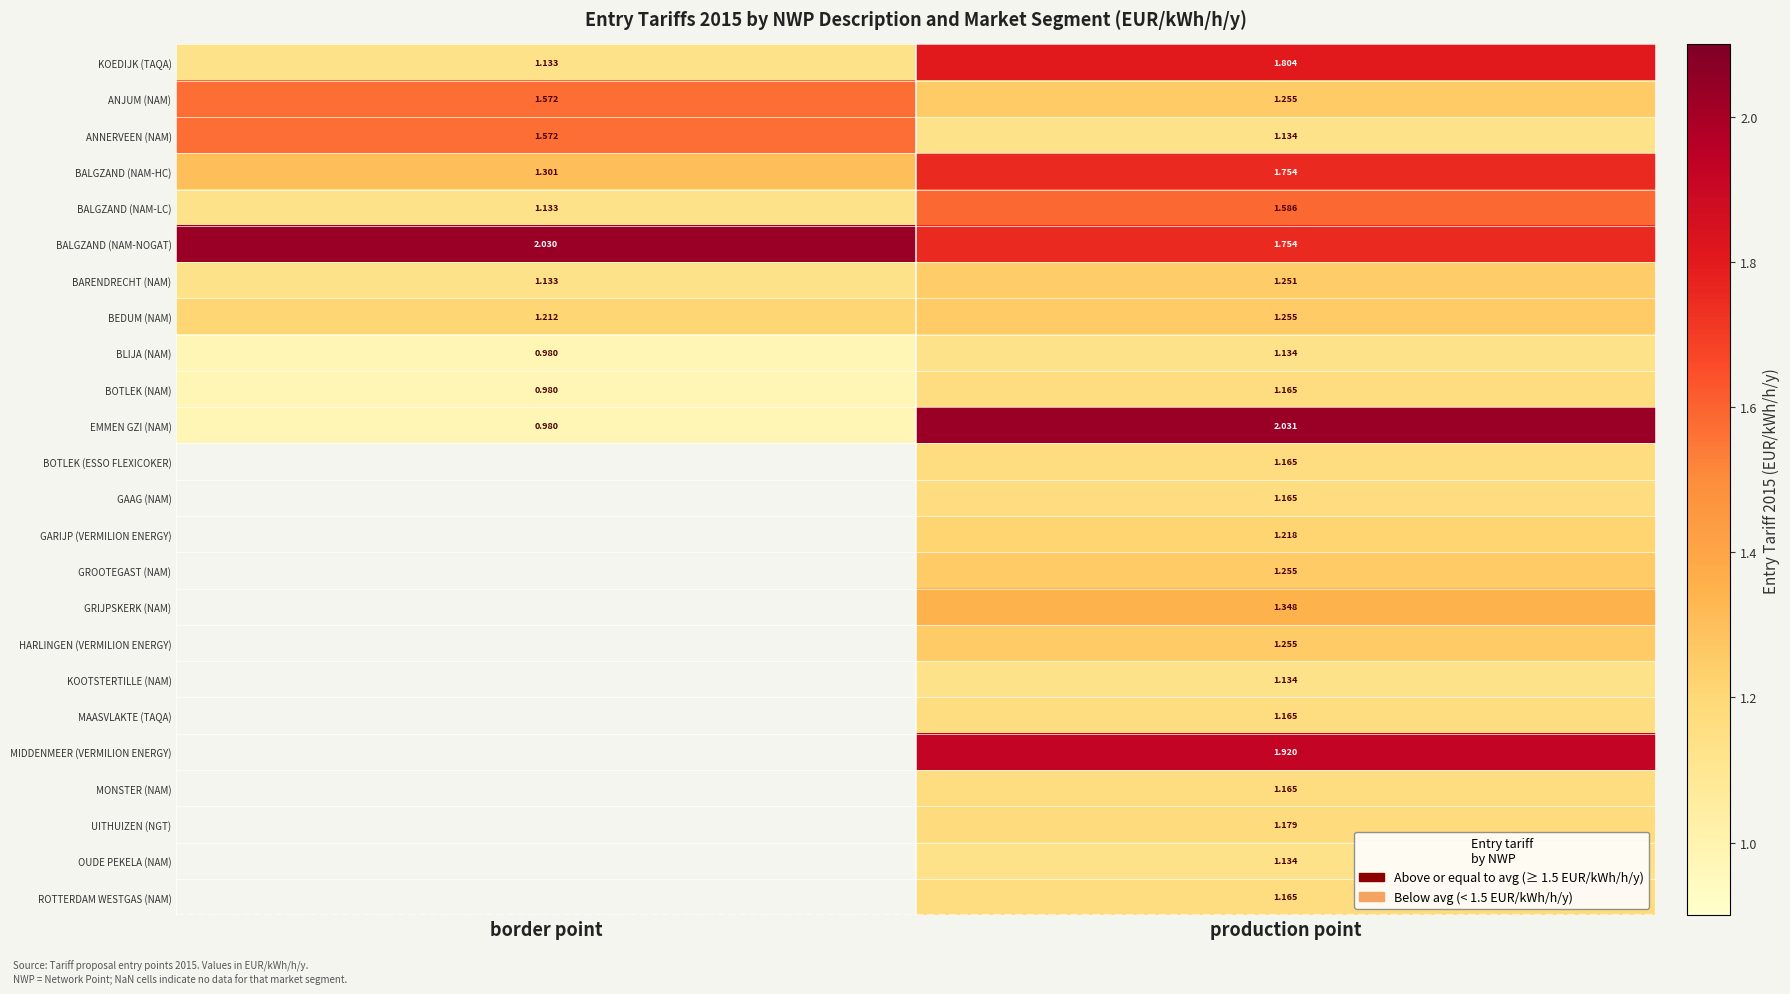

Is the value of GRIJPSKERK (NAM) at production point greater than the value of BLIJA (NAM) at border point?

Yes